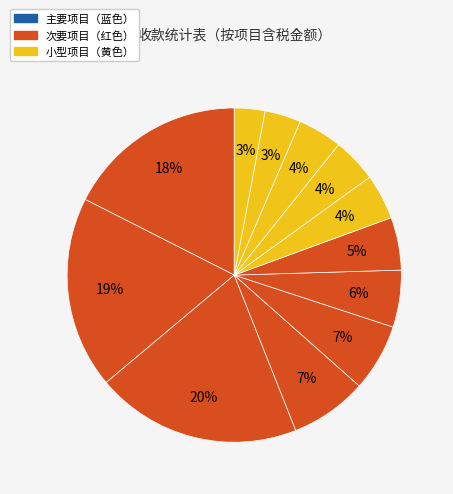

Rank the categories by value from highest to lowest.

福州双杭城澜园×沁园, 福州双子塔, 福州上江城, 福州王庄A1区, 福州双杭城别院, 福州澜天, 福州澜山, 福州彼岸城, 福州平潭大卫城, 福州白宫, 福州青年城, 福州大卫城